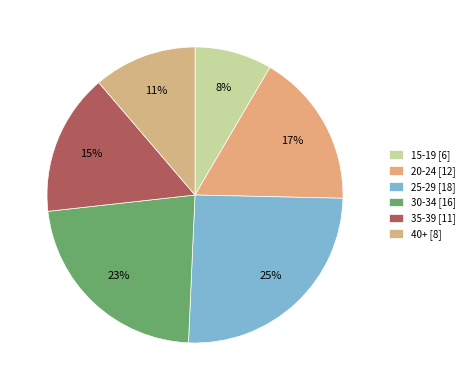

Is there a majority slice in this chart?

No